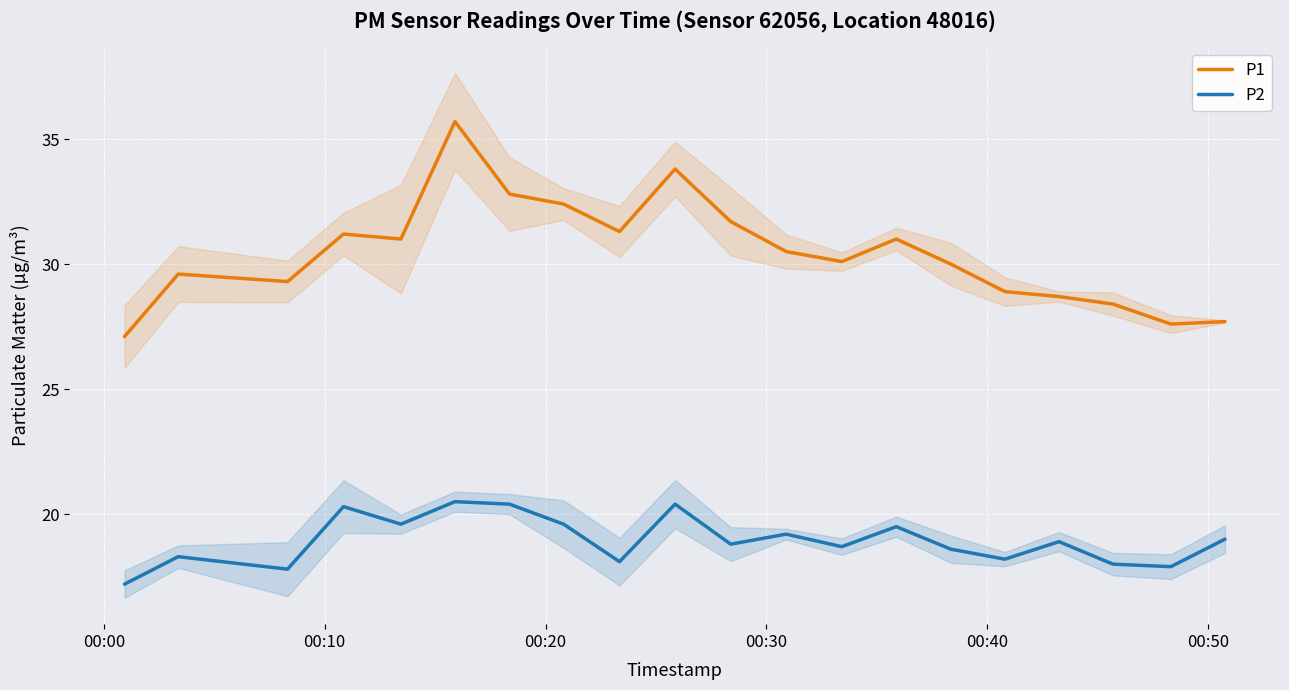

True or false: P2 and P1 intersect in this chart.

False